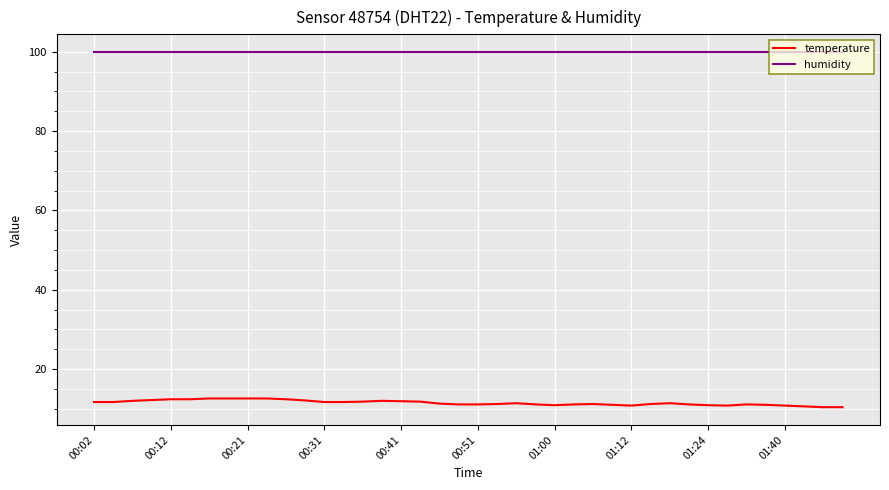

List the series in order of their overall mean, highest first.

humidity, temperature